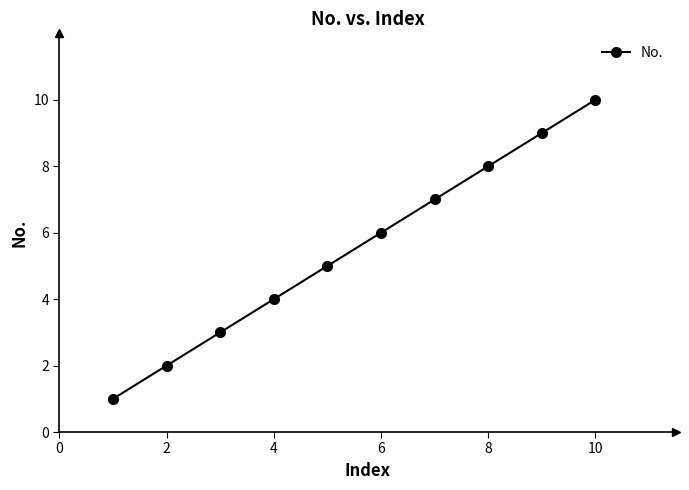

What is the difference between the maximum and second lowest values?

8